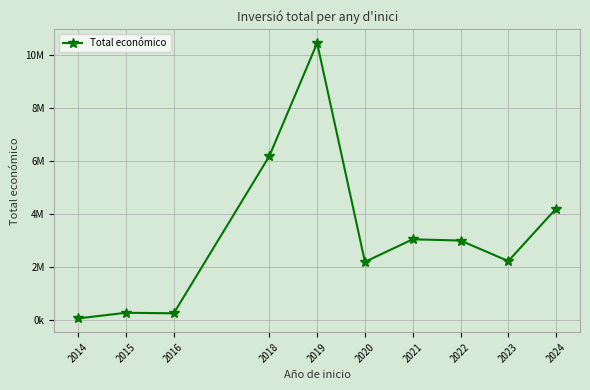

Is this an area chart (filled region under the line)?

No